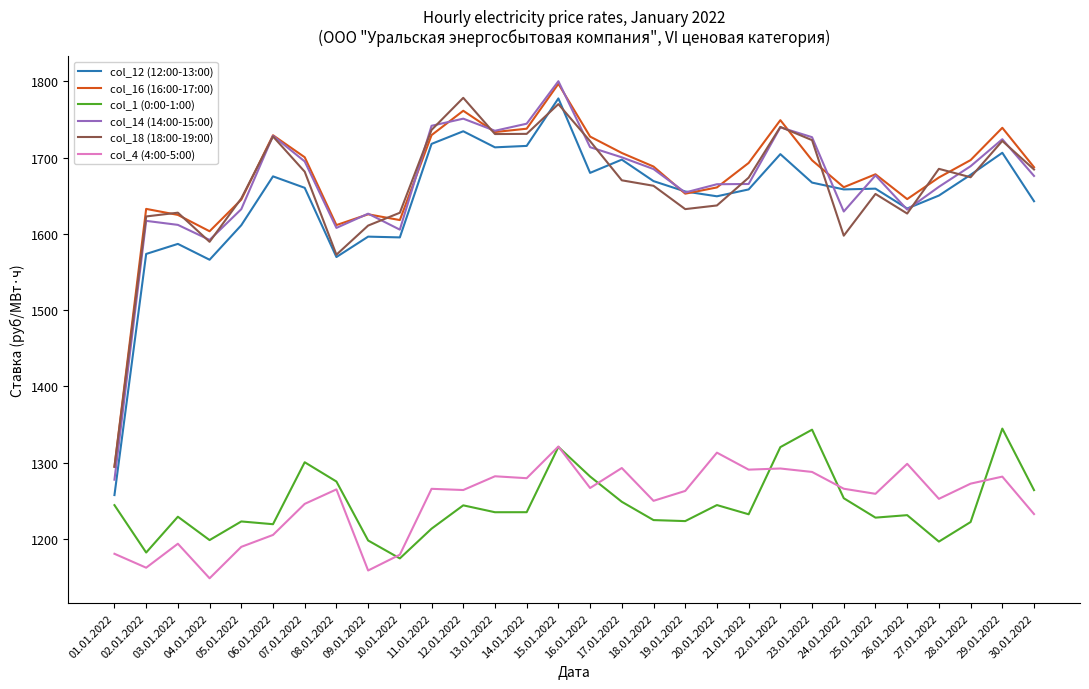

How many series are shown in this chart?

6